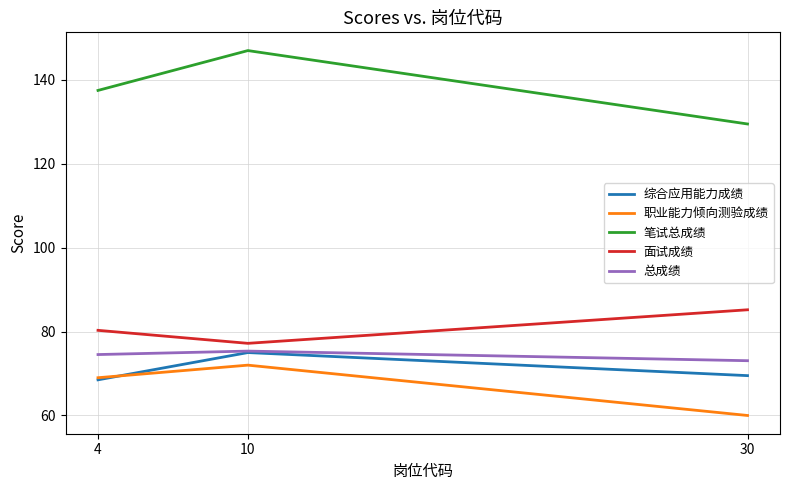

What is the difference between the 综合应用能力成绩 values at 30 and 10?

5.5